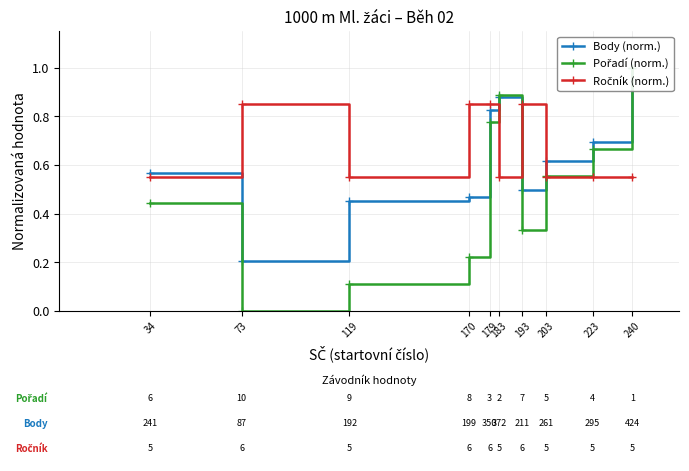

Rank the series by their maximum value, from highest to lowest.

Body (norm.), Pořadí (norm.), Ročník (norm.)